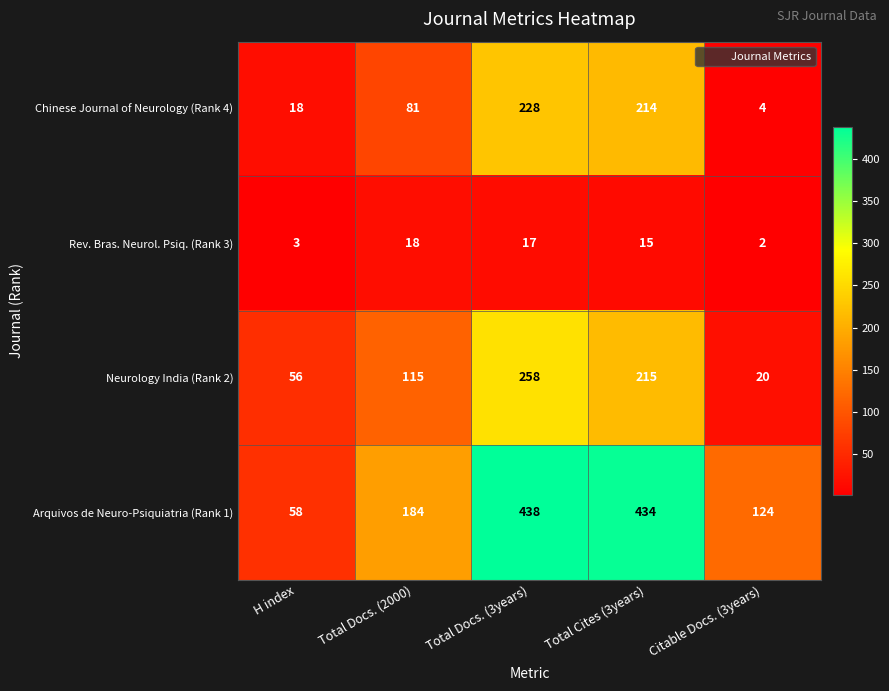

What is the spread (max minus min) of values at Citable Docs. (3years)?

122